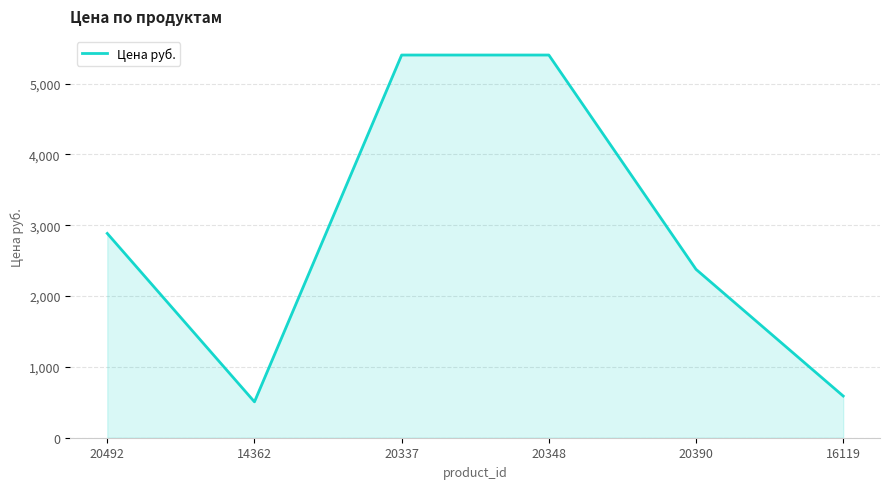

What is the ratio of the value at 20348 to the value at 20390?

2.3